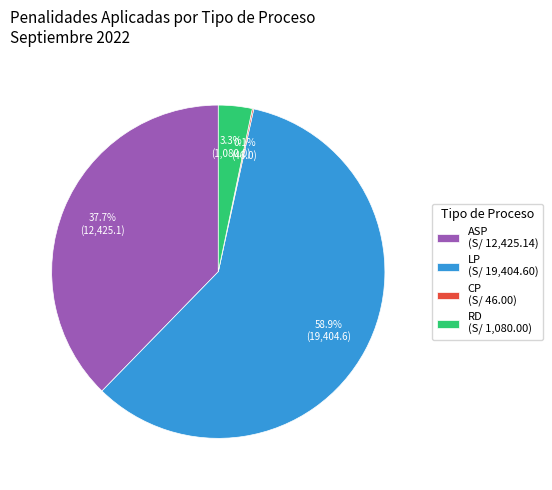

What percentage is NOT represented by LP?

41.1%